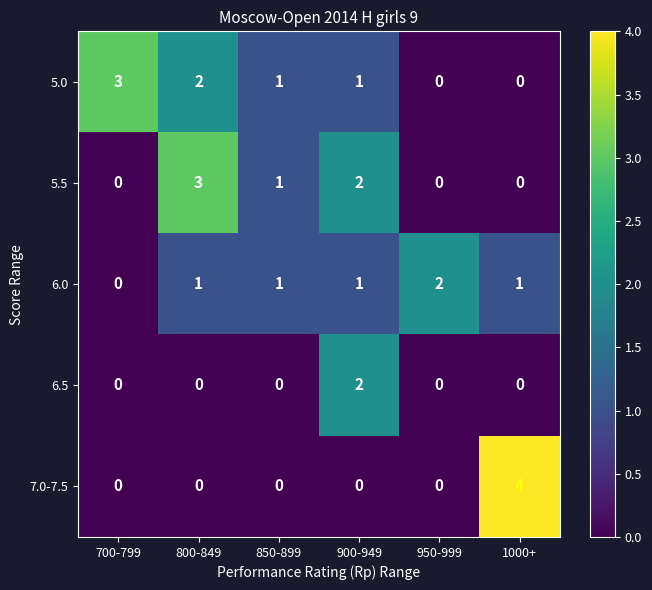

Reading left to right, transcribe all the data shown in this chart.

5.0: 700-799=3	800-849=2	850-899=1	900-949=1	950-999=0	1000+=0
5.5: 700-799=0	800-849=3	850-899=1	900-949=2	950-999=0	1000+=0
6.0: 700-799=0	800-849=1	850-899=1	900-949=1	950-999=2	1000+=1
6.5: 700-799=0	800-849=0	850-899=0	900-949=2	950-999=0	1000+=0
7.0-7.5: 700-799=0	800-849=0	850-899=0	900-949=0	950-999=0	1000+=4